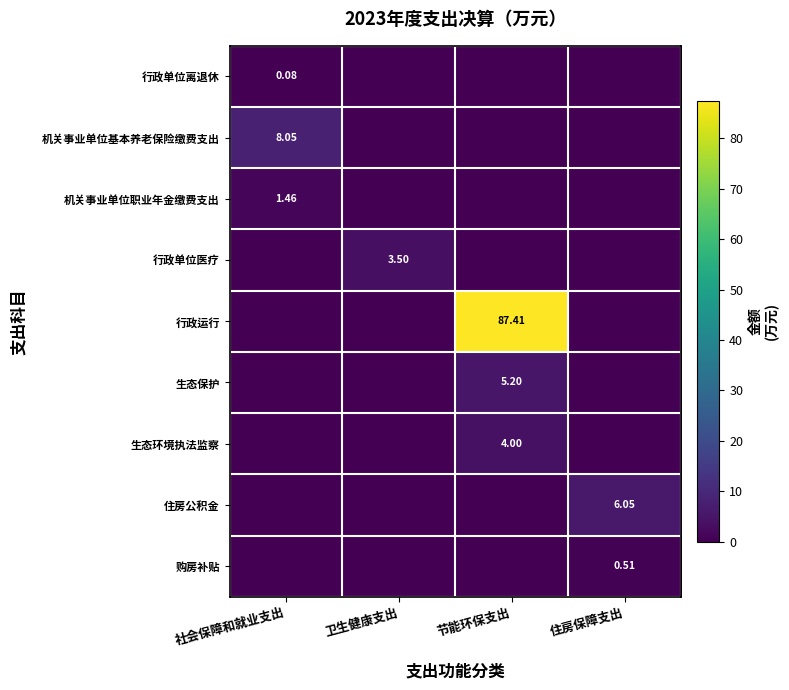

What is the difference between the maximum and second lowest values in the 机关事业单位基本养老保险缴费支出 series?

8.1